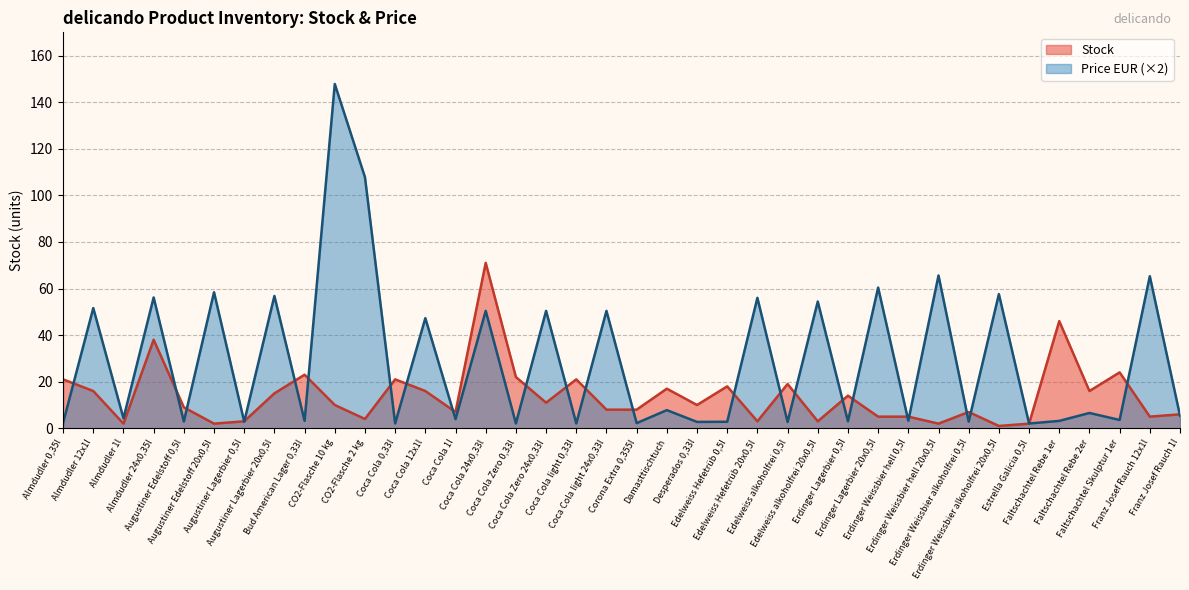

How many lines are shown in the chart?

2